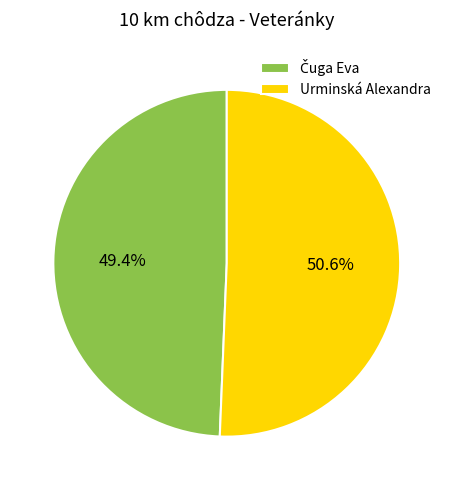

To the nearest percent, what is the difference between the largest and smallest slice percentages?

1%